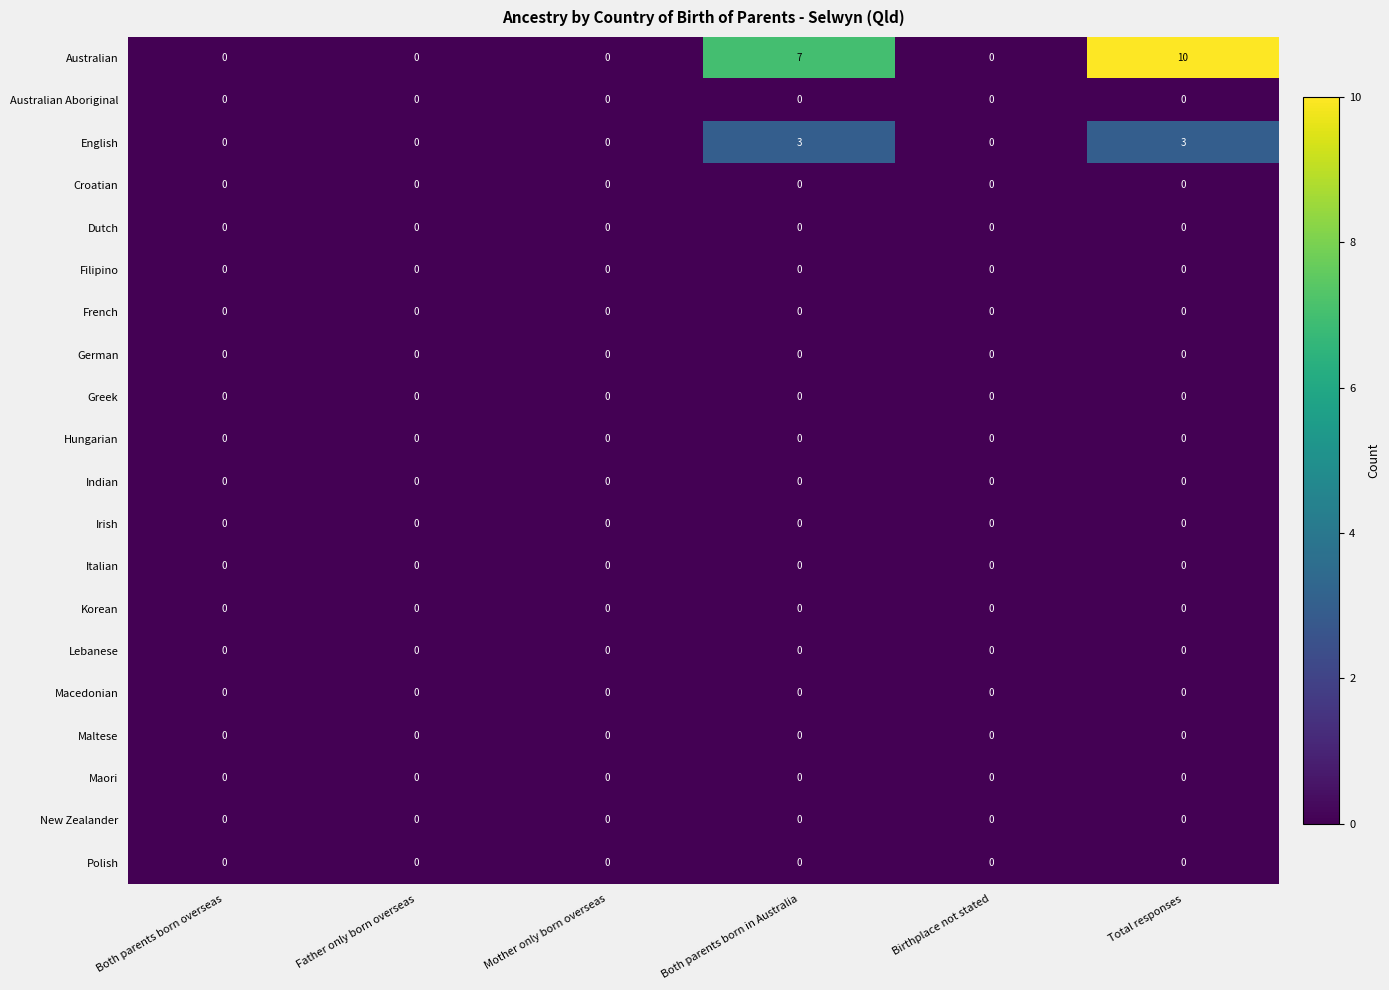

True or false: English has a value of 5 at Total responses.

False